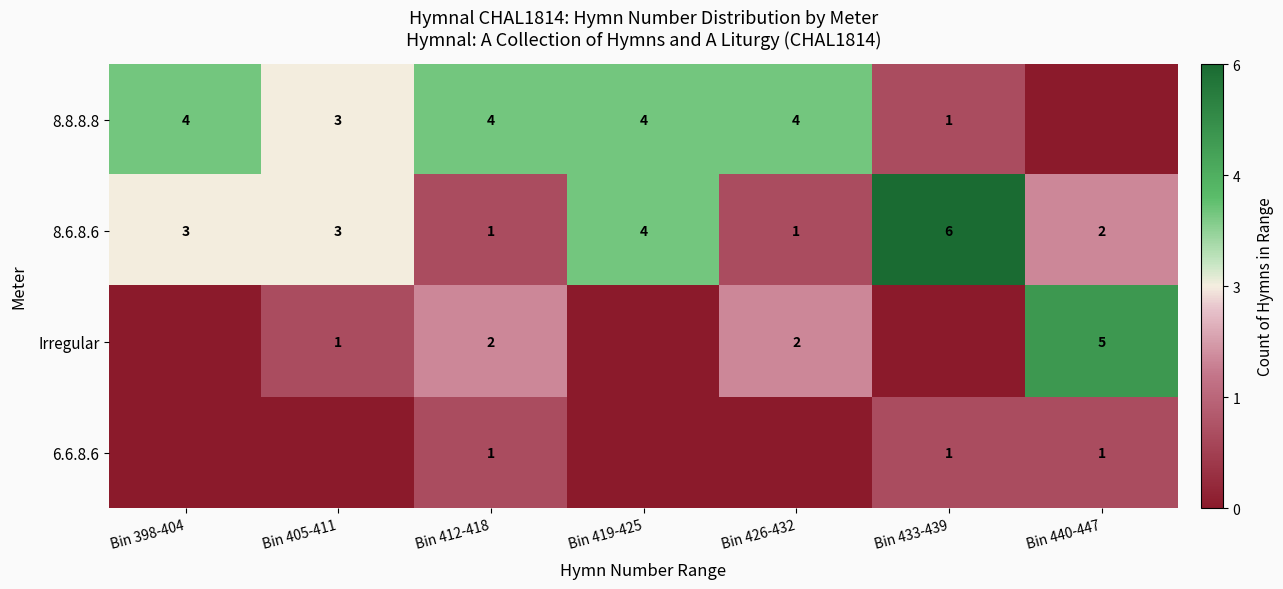

Is the value of 8.8.8.8 at Bin 433-439 greater than the value of 8.6.8.6 at Bin 398-404?

No